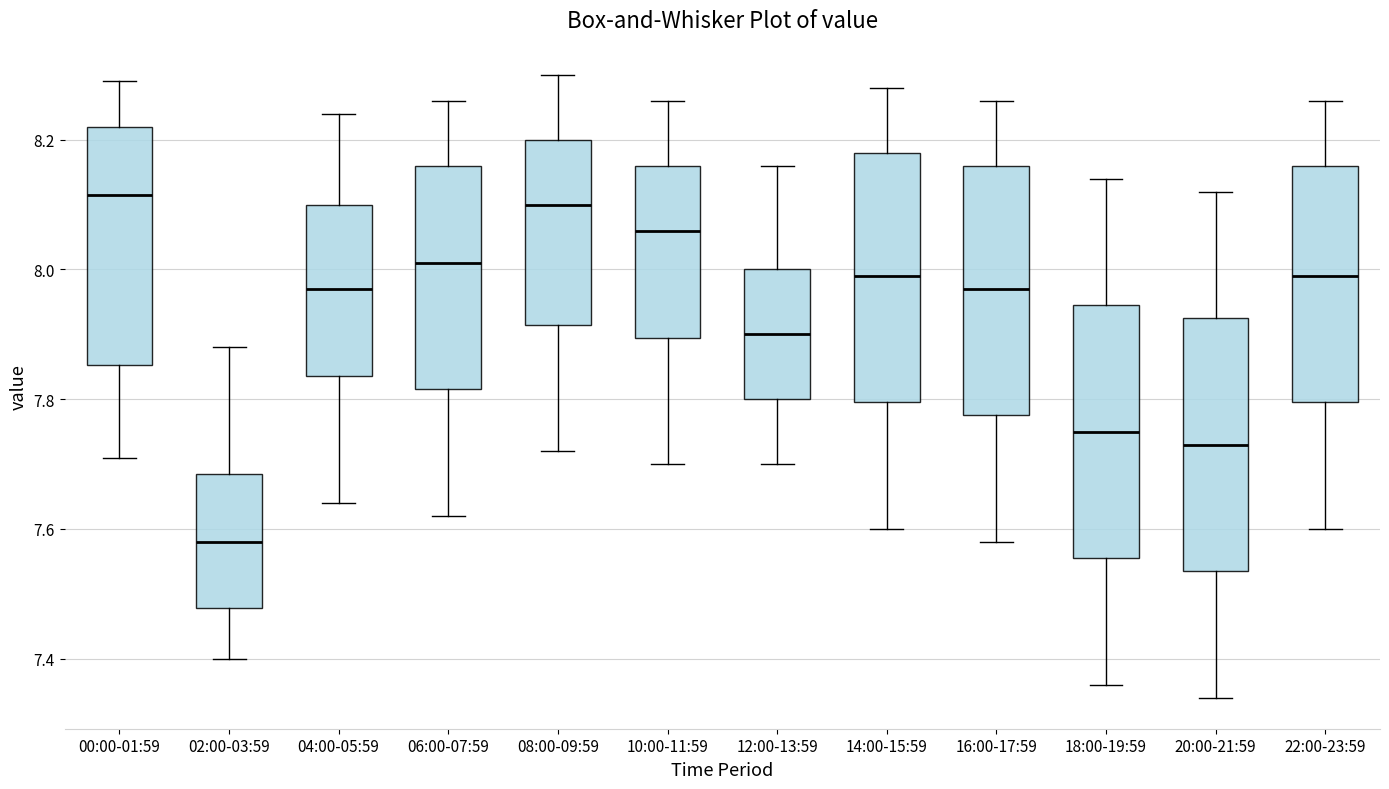

Where does the lower whisker of the box for 14:00-15:59 end on the y-axis? The values are not printed on the chart, so give them approximately, as read against the axis.

7.60